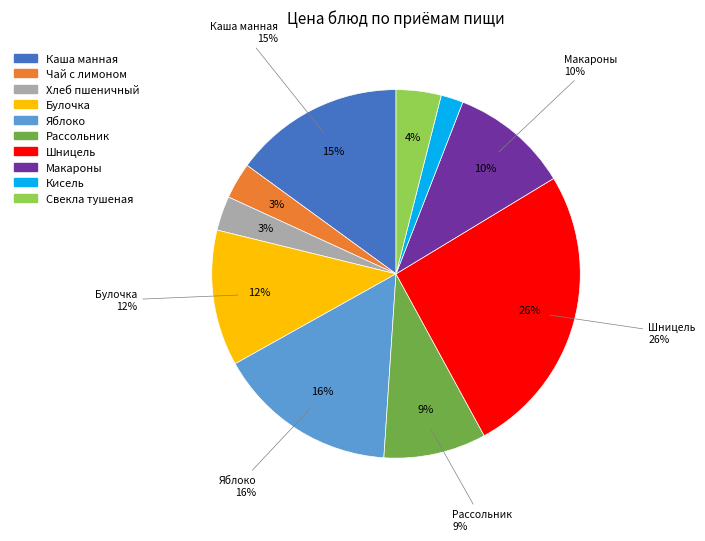

What is the change in value from Рассольник Ленинградский to Свекла тушеная?

-4.5